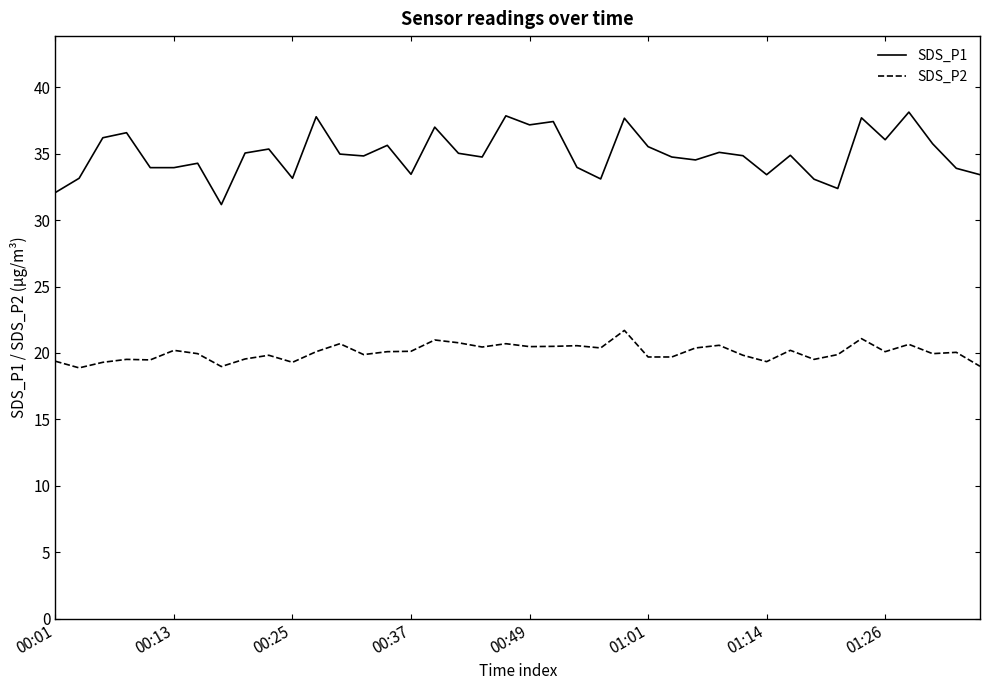

Which series has the widest spread of values?

SDS_P1